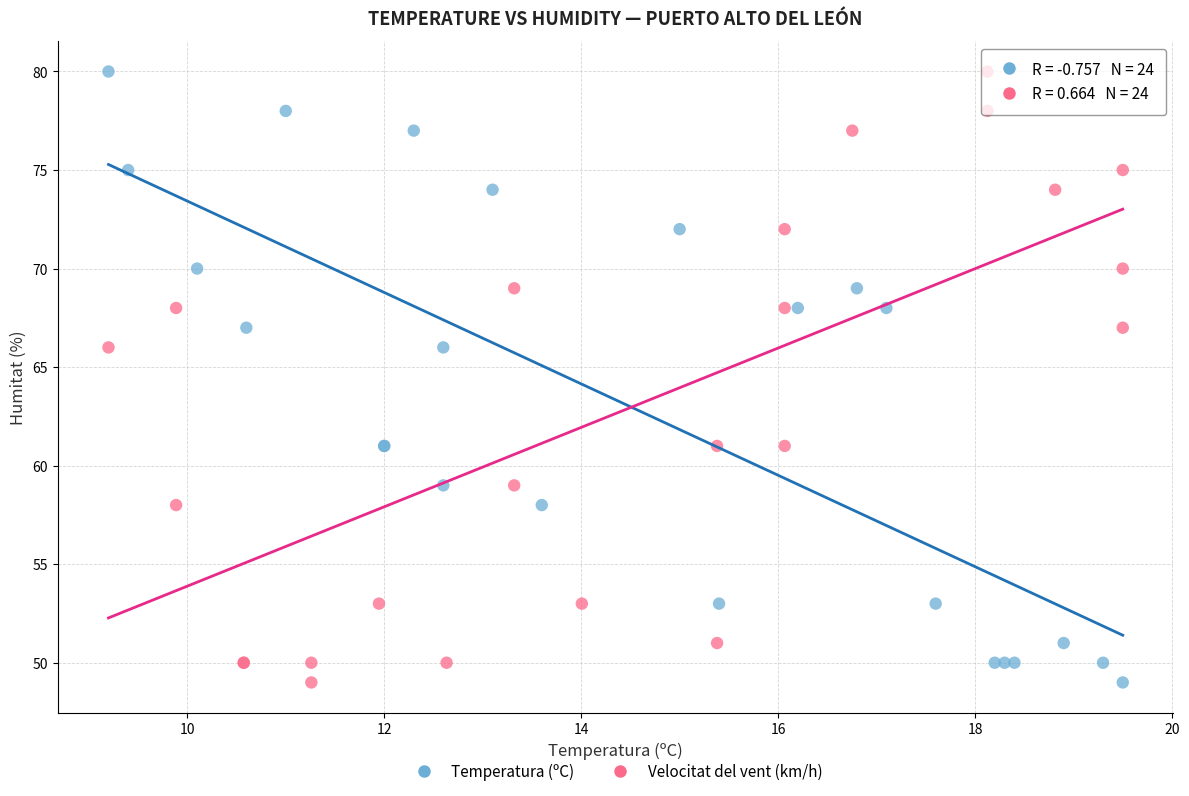

What are all the series names shown in the legend?

Temperatura (ºC), Velocitat del vent (km/h)